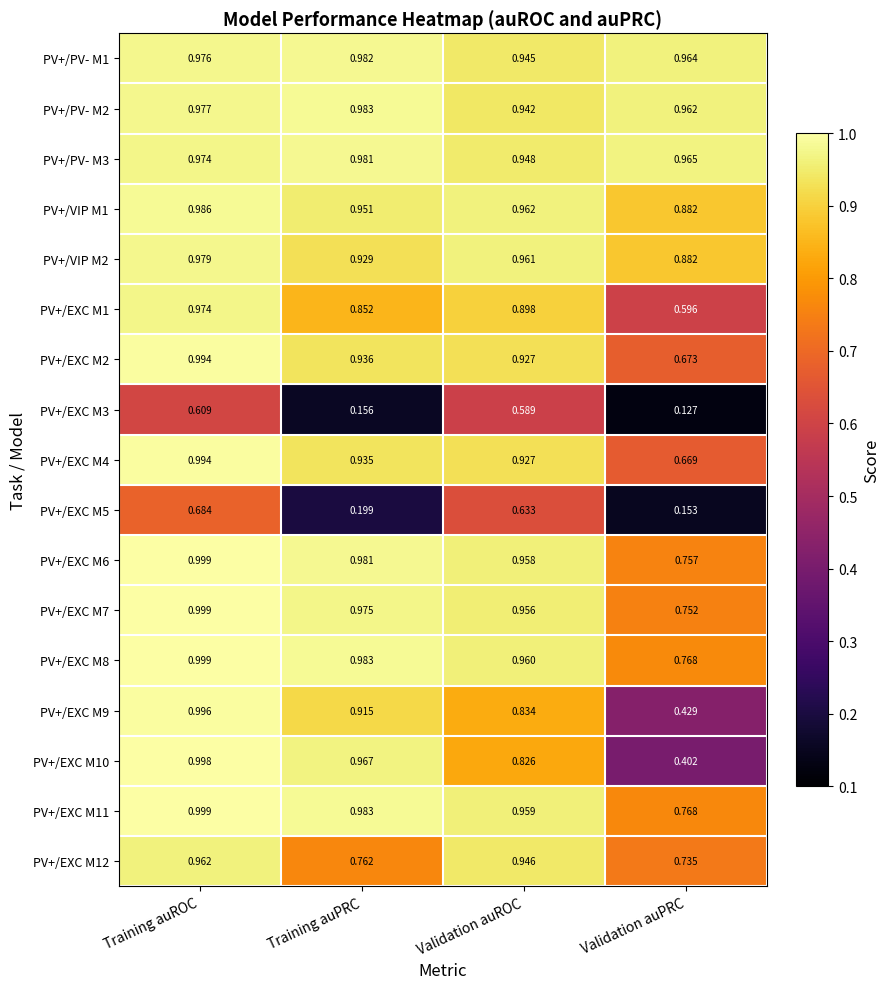

At which label is PV+/PV- M2 closest to 0?

Validation auROC